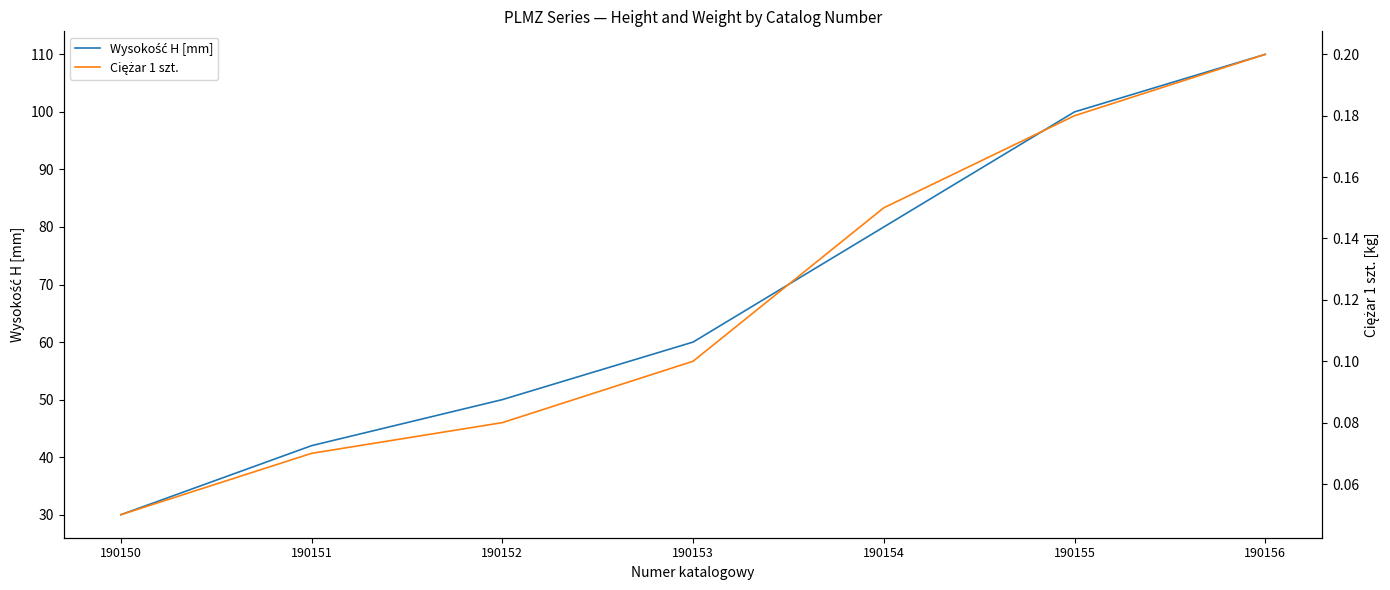

What is the difference between the second highest and minimum values in the Ciężar 1 szt. series?

0.1